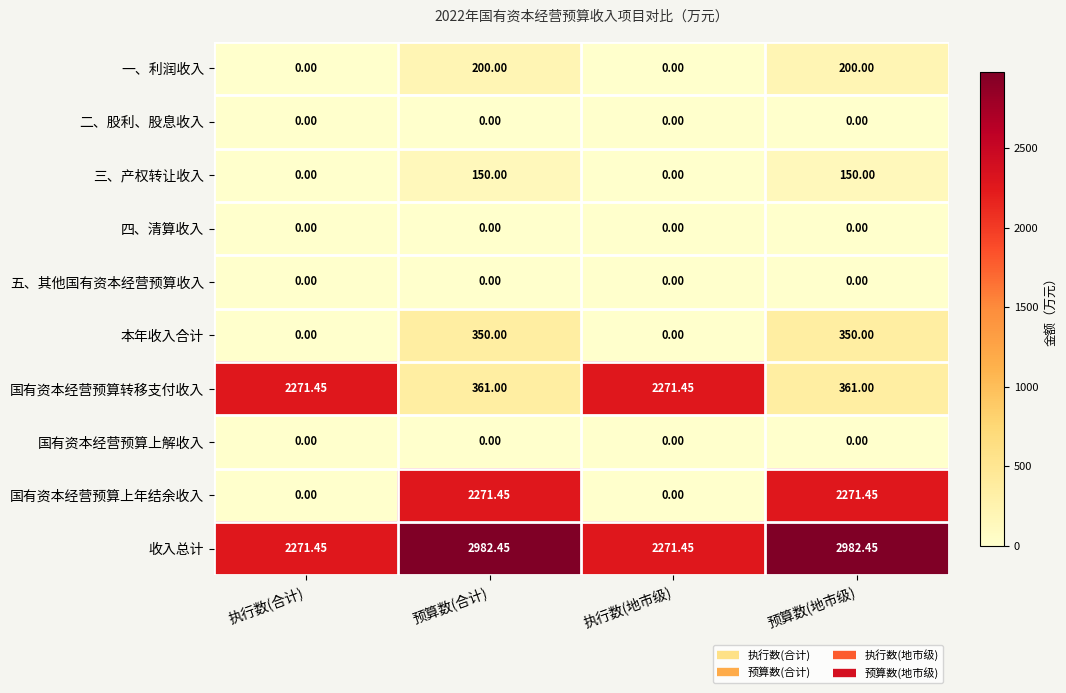

Is the value of 四、清算收入 at 执行数(合计) greater than the value of 国有资本经营预算转移支付收入 at 执行数(合计)?

No